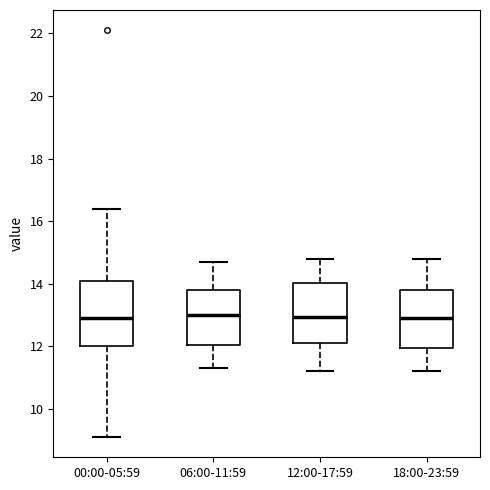

Reading left to right, read every box against the y-axis: the position of its median line, the range the box covers, and the ends of its whiskers. The values are not printed on the chart, so give them approximately, as read against the axis.

00:00-05:59: median 13.0, box 12.0 to 14.0, whiskers 9.2 to 16.4
06:00-11:59: median 13.0, box 12.0 to 13.8, whiskers 11.4 to 14.8
12:00-17:59: median 13.0, box 12.2 to 14.0, whiskers 11.2 to 14.8
18:00-23:59: median 13.0, box 12.0 to 13.8, whiskers 11.2 to 14.8